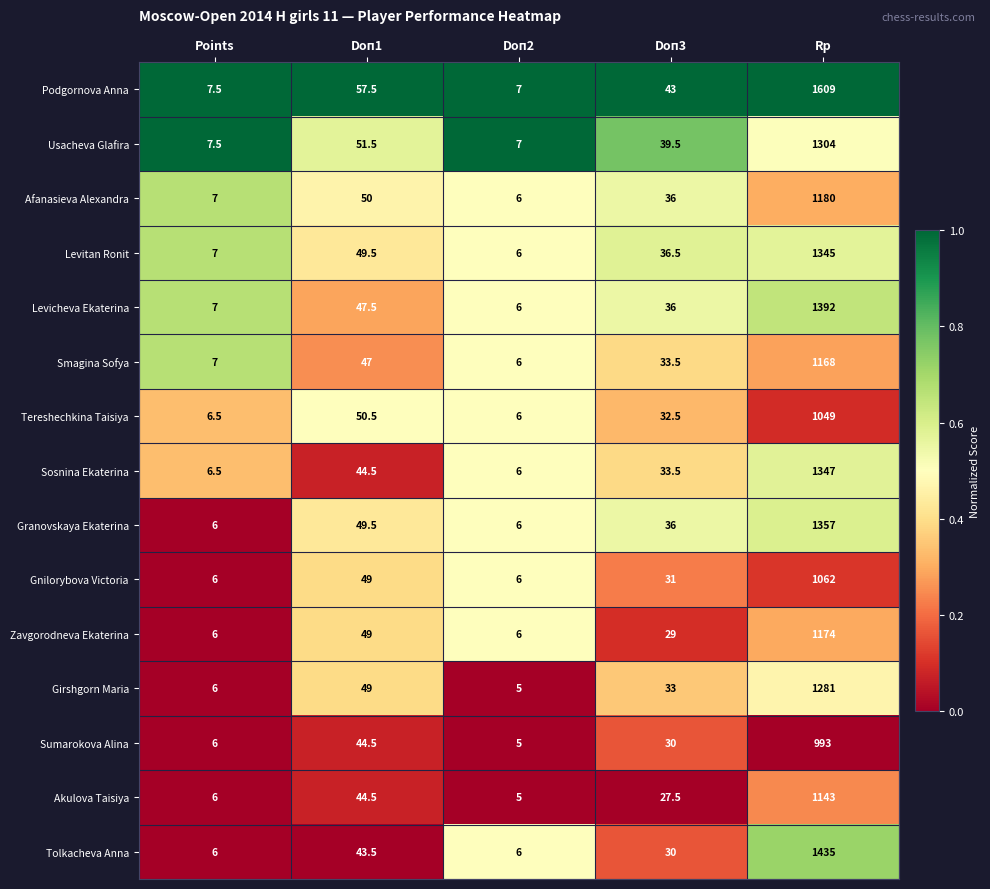

The value of Tereshechkina Taisiya at Doп3 is 14.2. True or false?

False